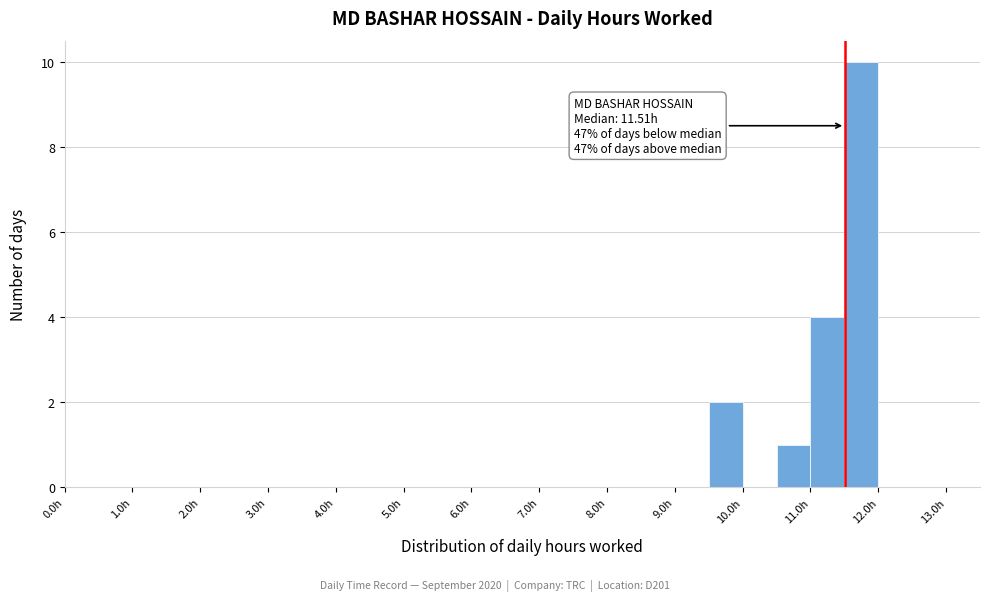

Which range on the x-axis has the tallest bar?

11.5 to 12.0